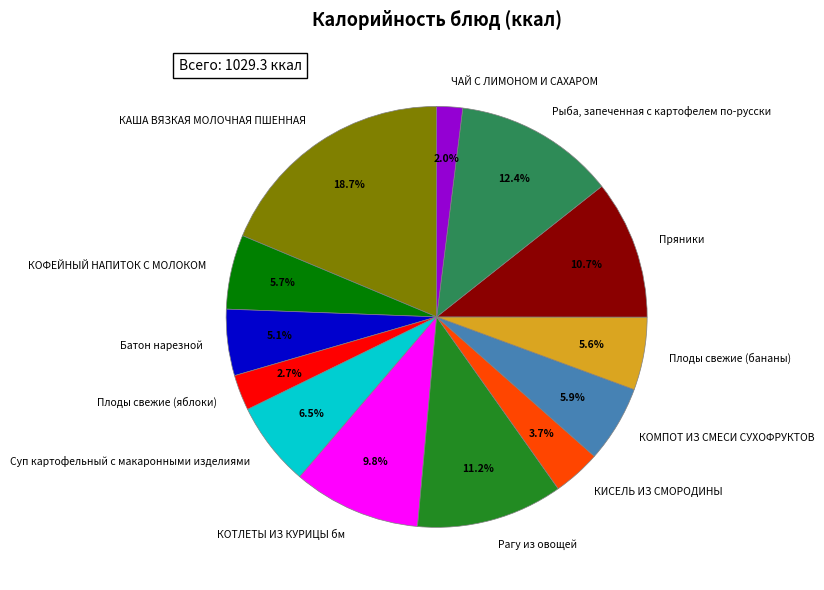

To the nearest percent, what is the difference between the Пряники and Плоды свежие (яблоки) slice percentages?

8%